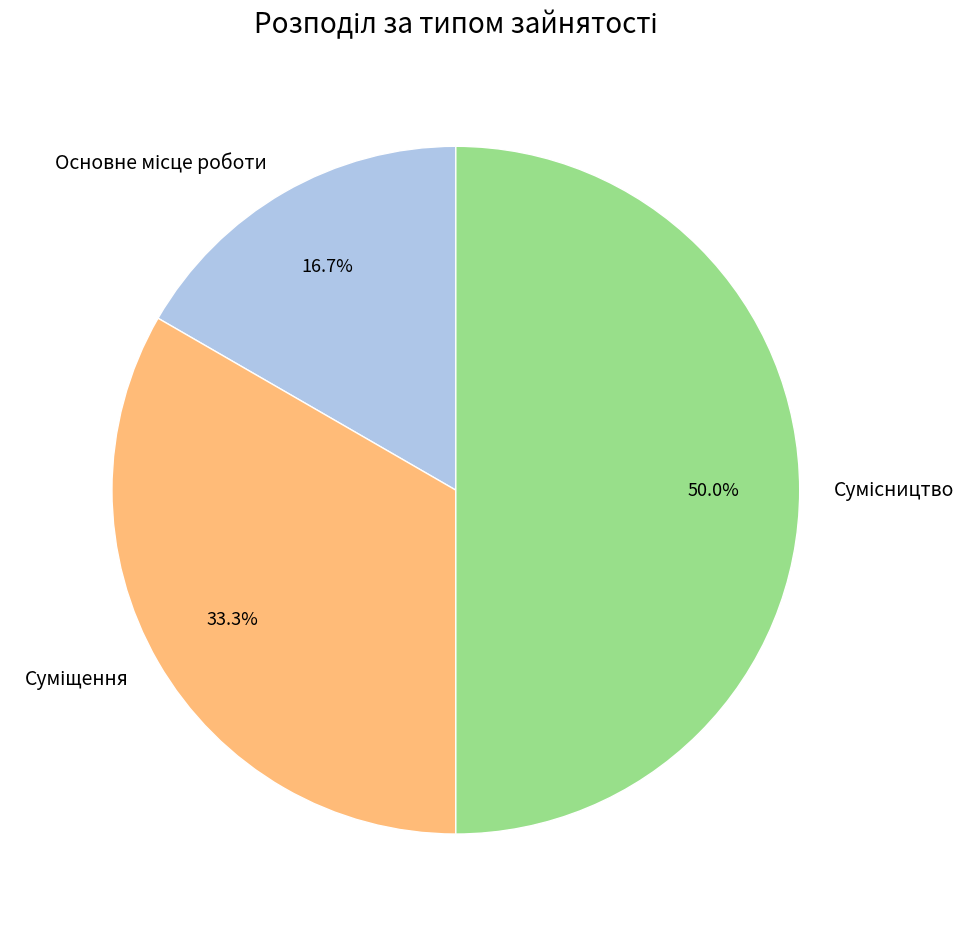

Which category has the biggest portion of the pie?

Сумісництво